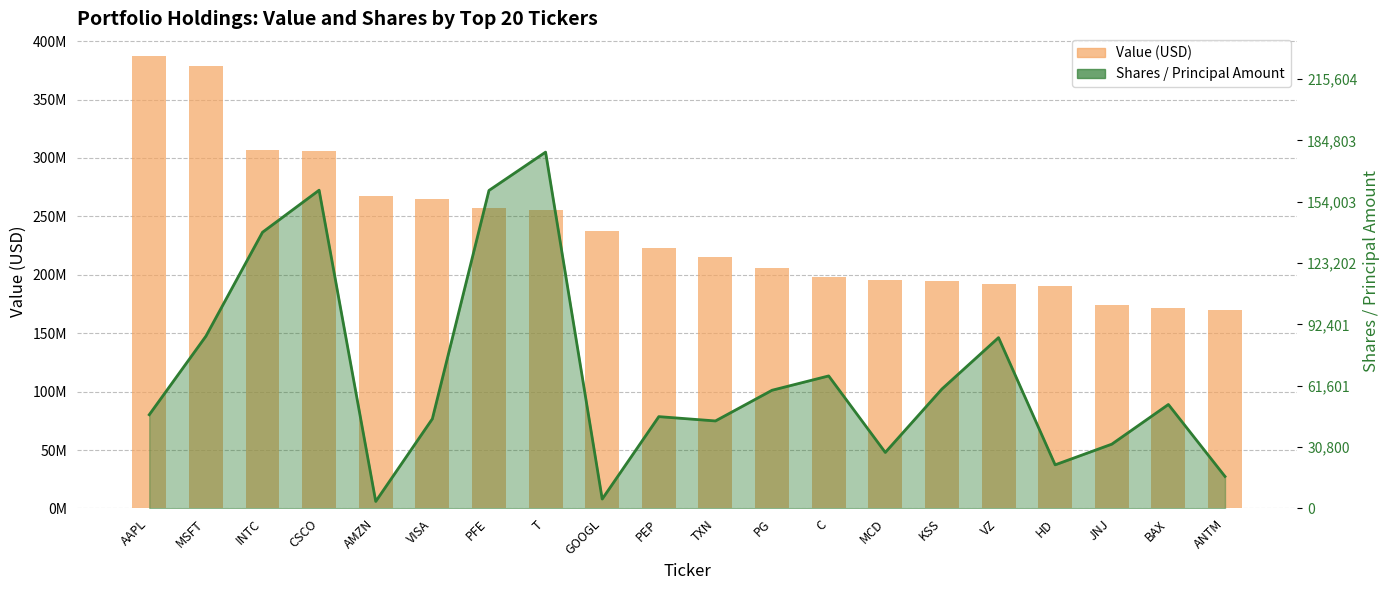

What is the sum of all Shares / Principal Amount values?

433870188.5